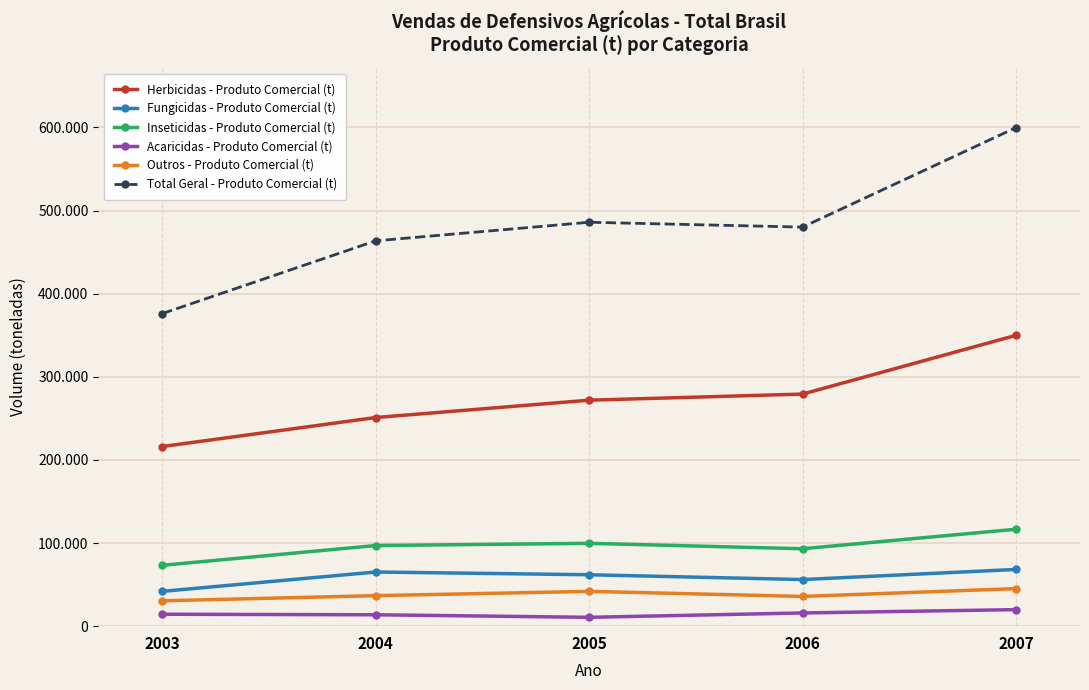

What is the smallest value displayed?

10644